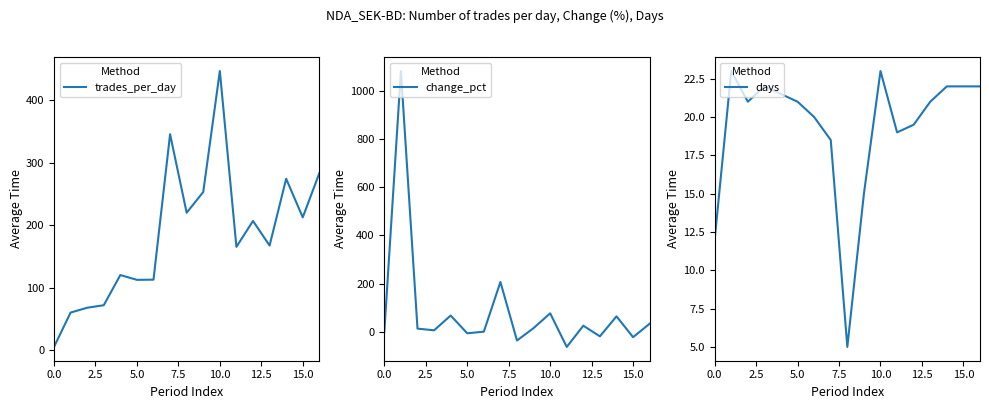

True or false: days has a value of 35.5 at 5.0.

False